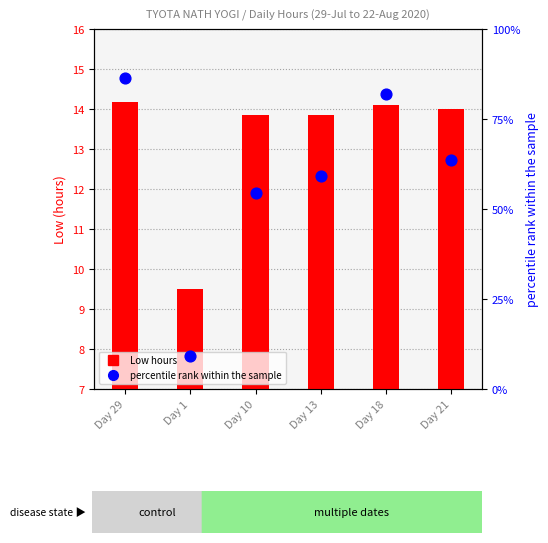

Which series has the widest spread of Y values?

percentile rank within the sample